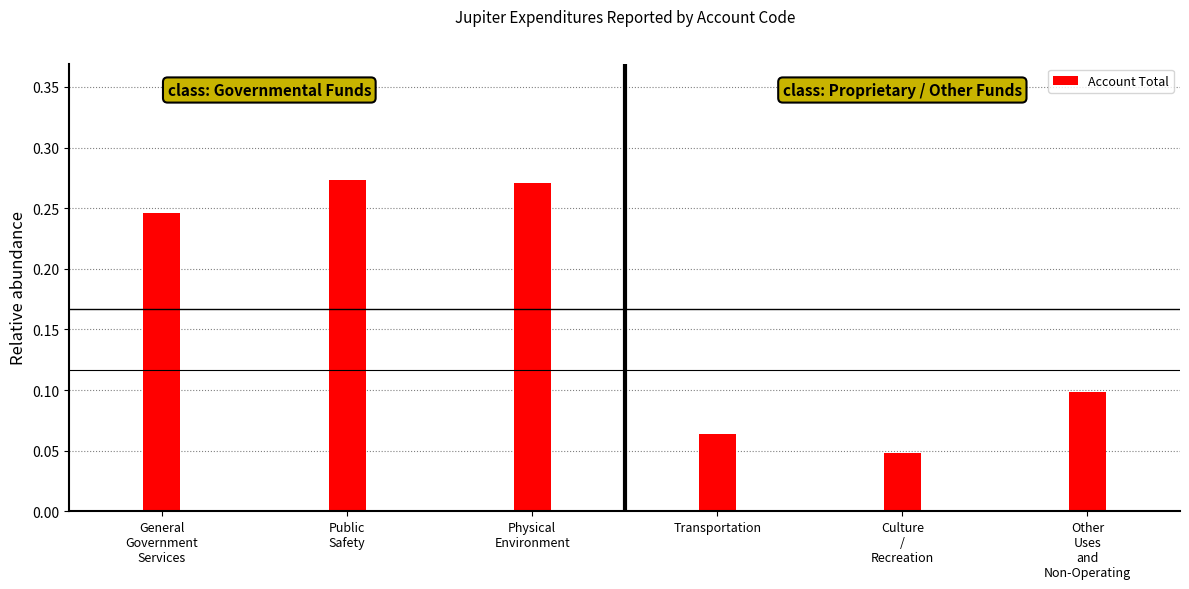

List the labels in order of value, largest first.

Public
Safety, Physical
Environment, General
Government
Services, Other
Uses
and
Non-Operating, Transportation, Culture
/
Recreation